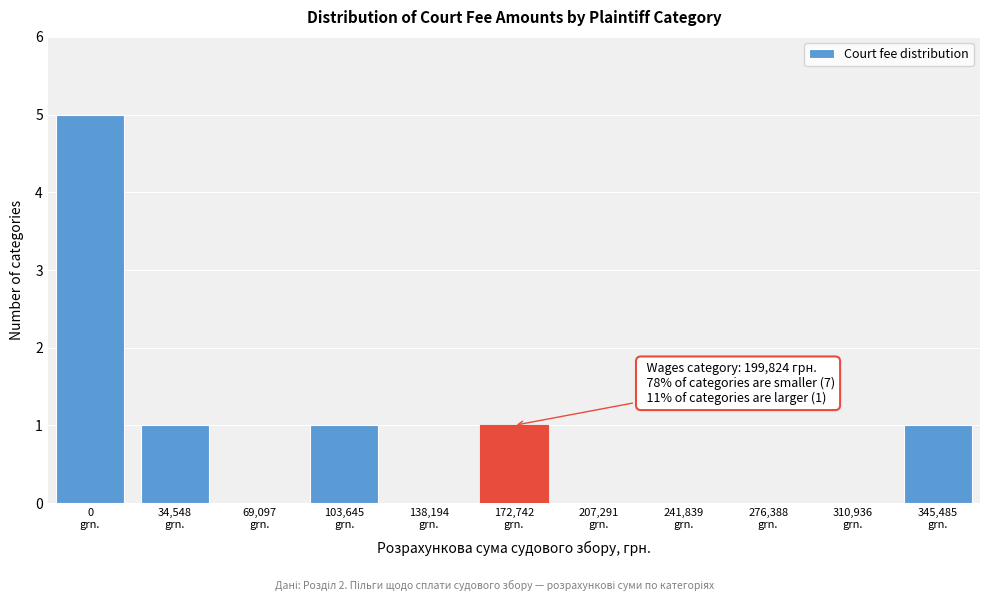

What is the greatest value displayed?

5